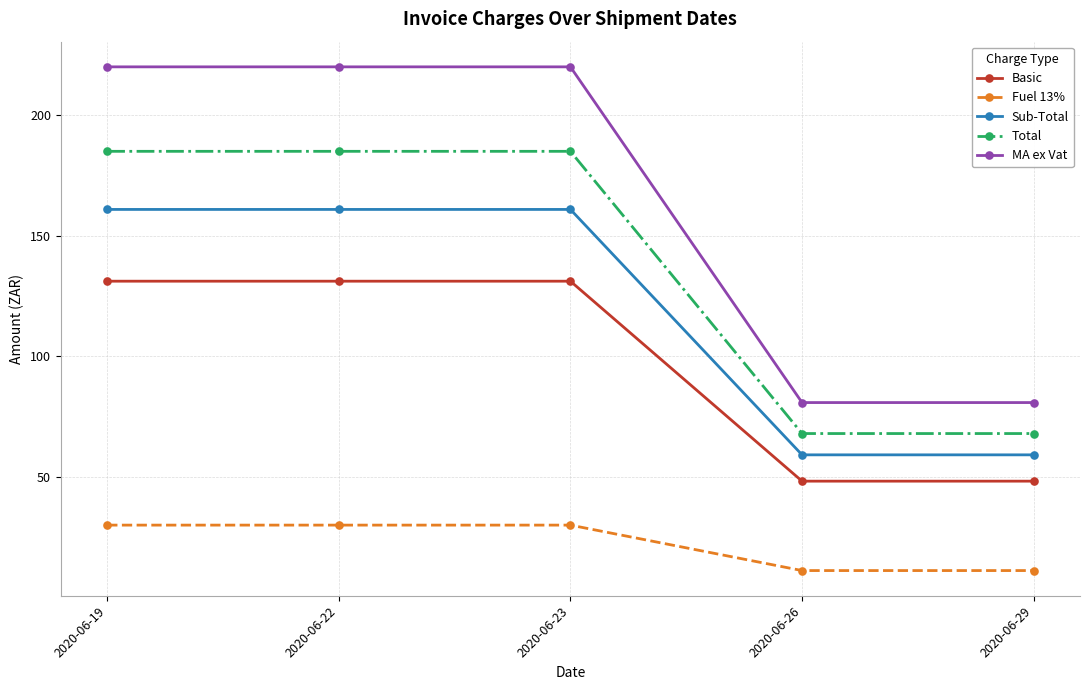

What is the minimum value for Fuel 13%?

10.9